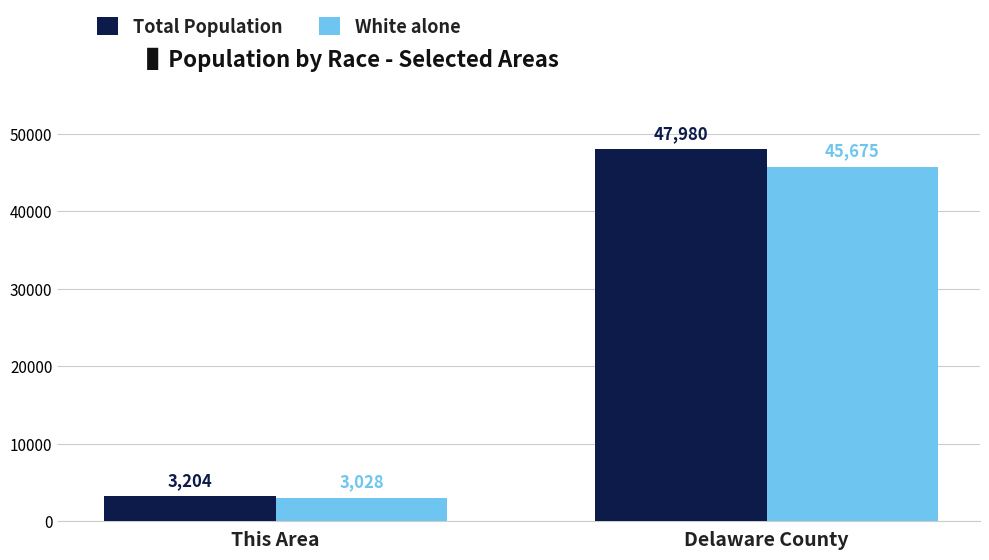

What is the total value across all series at Delaware County?

93655